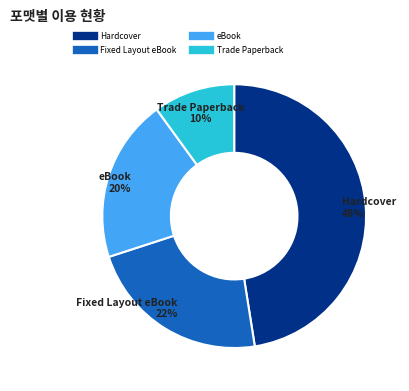

True or false: Trade Paperback accounts for 10% of the total.

True